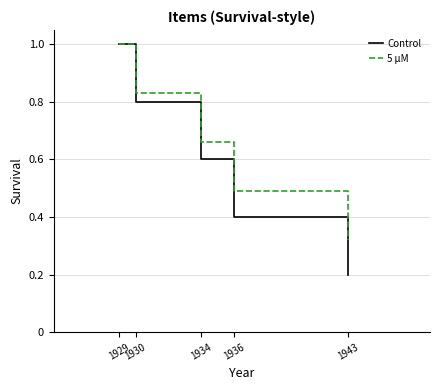

Which series has the largest total across all categories?

5 µM